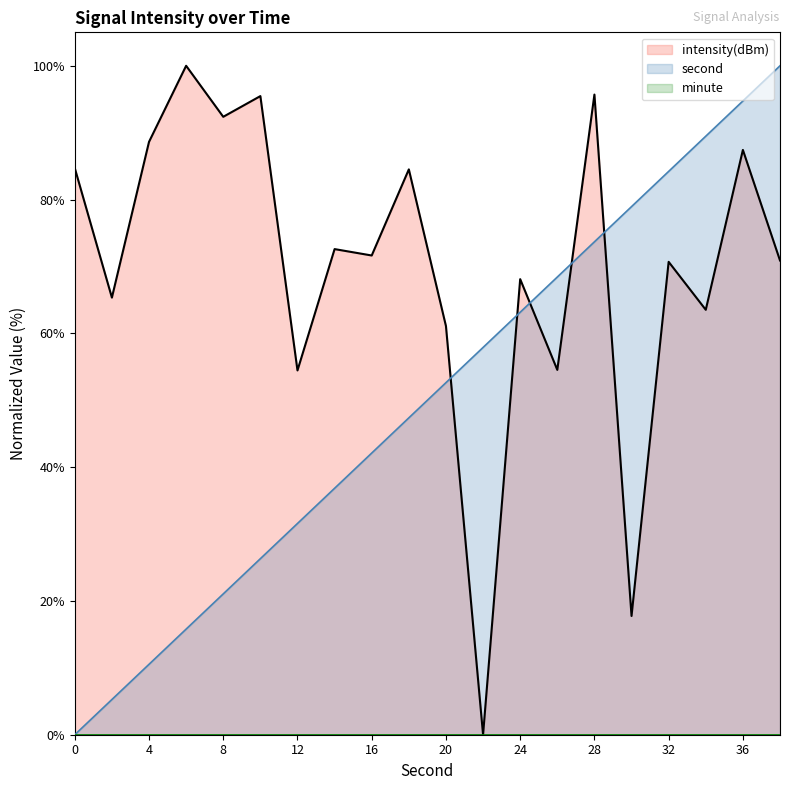

At which label does second first exceed 52?

20